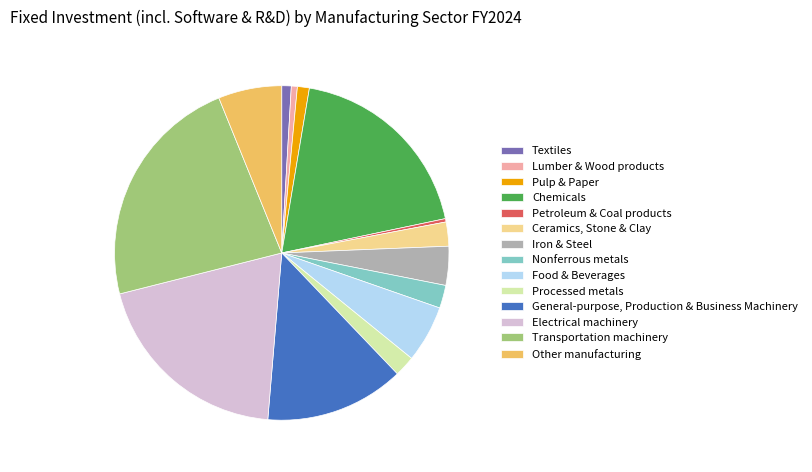

How many slices are in this pie chart?

14